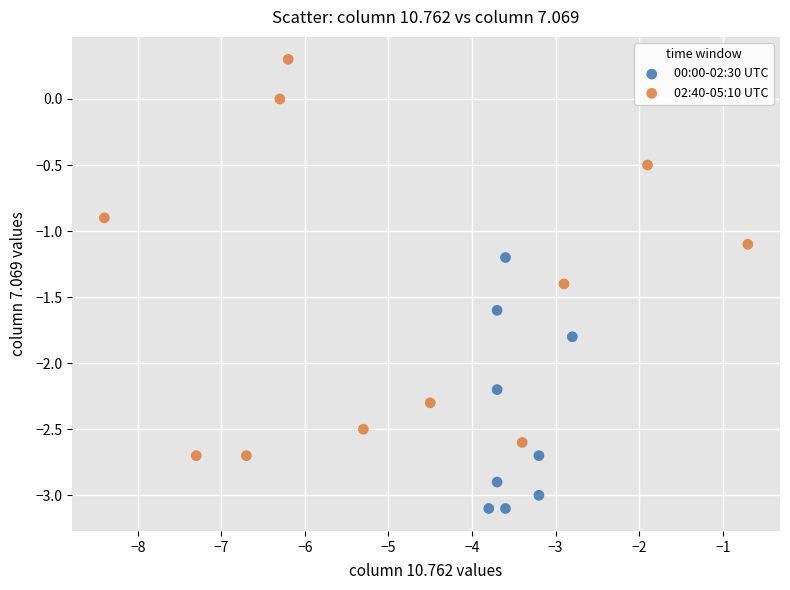

Which series contains the lowest Y value?

00:00-02:30 UTC